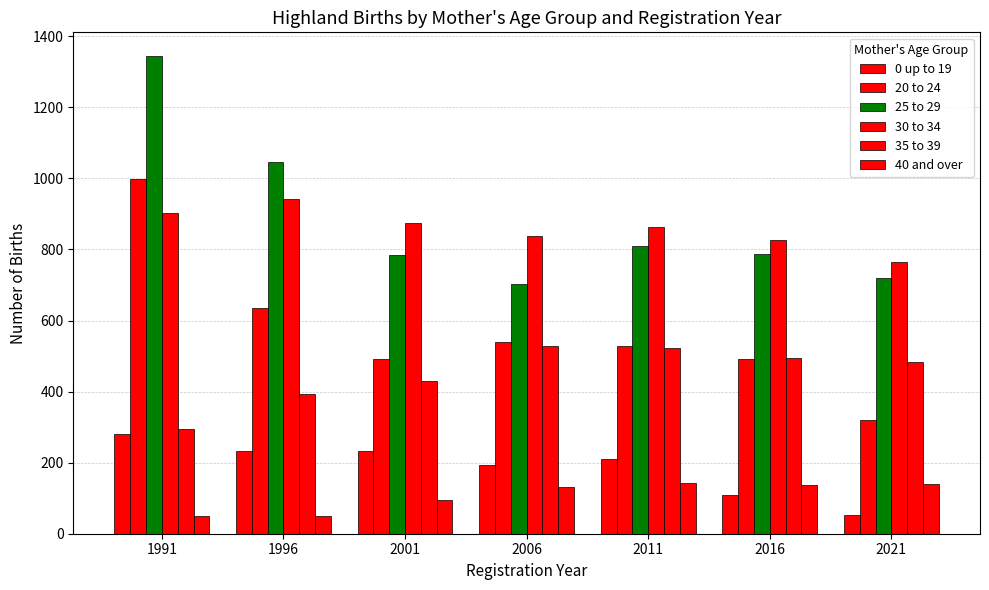

Reading left to right, transcribe all the data shown in this chart.

0 up to 19: 1991=281	1996=233	2001=232	2006=193	2011=210	2016=109	2021=54
20 to 24: 1991=998	1996=634	2001=493	2006=541	2011=527	2016=491	2021=321
25 to 29: 1991=1344	1996=1046	2001=784	2006=703	2011=810	2016=787	2021=719
30 to 34: 1991=902	1996=942	2001=875	2006=839	2011=864	2016=827	2021=766
35 to 39: 1991=296	1996=392	2001=429	2006=528	2011=524	2016=495	2021=483
40 and over: 1991=51	1996=50	2001=96	2006=131	2011=142	2016=136	2021=141